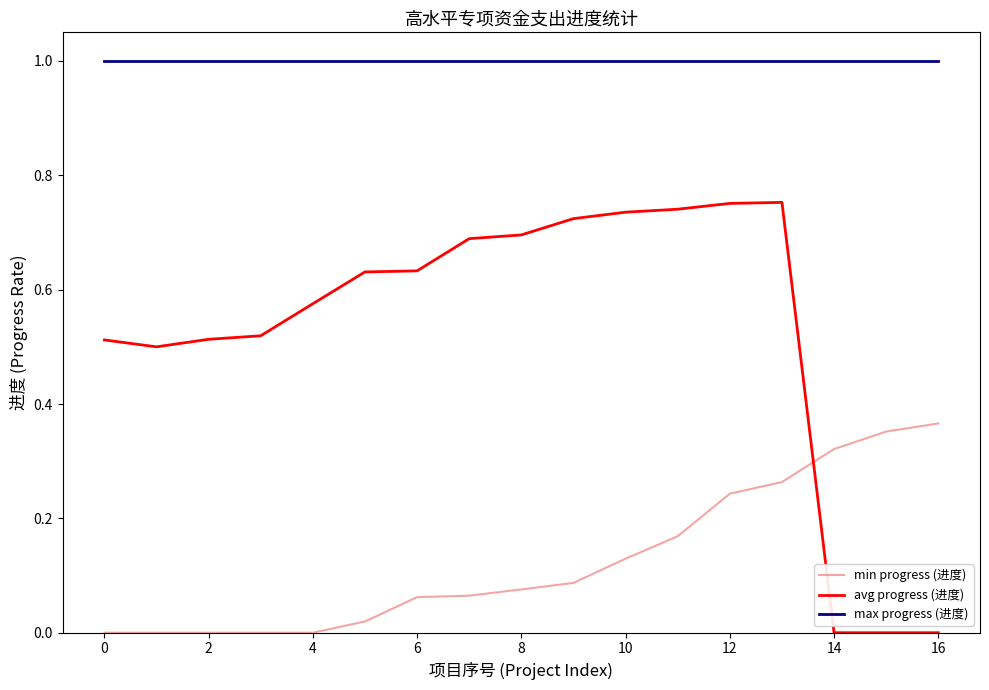

Which series has the widest spread of values?

avg progress (进度)